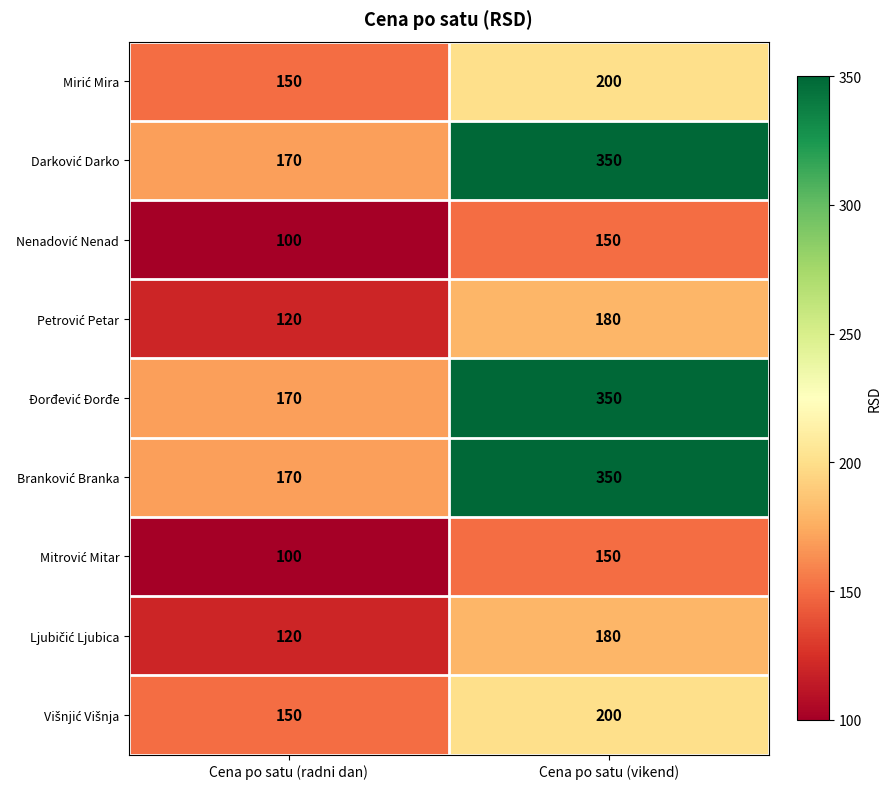

At which category is the sum across all series the highest?

Cena po satu (vikend)